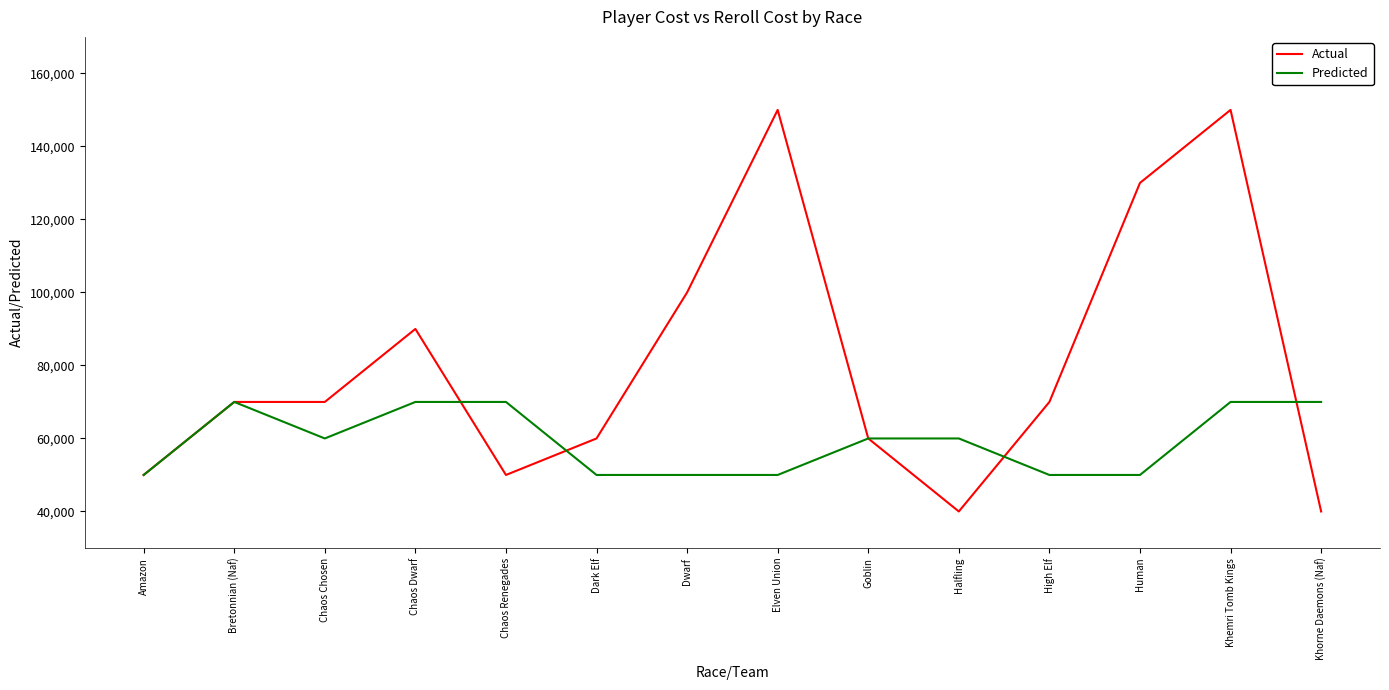

The Predicted series shows 50000 at High Elf. True or false?

True